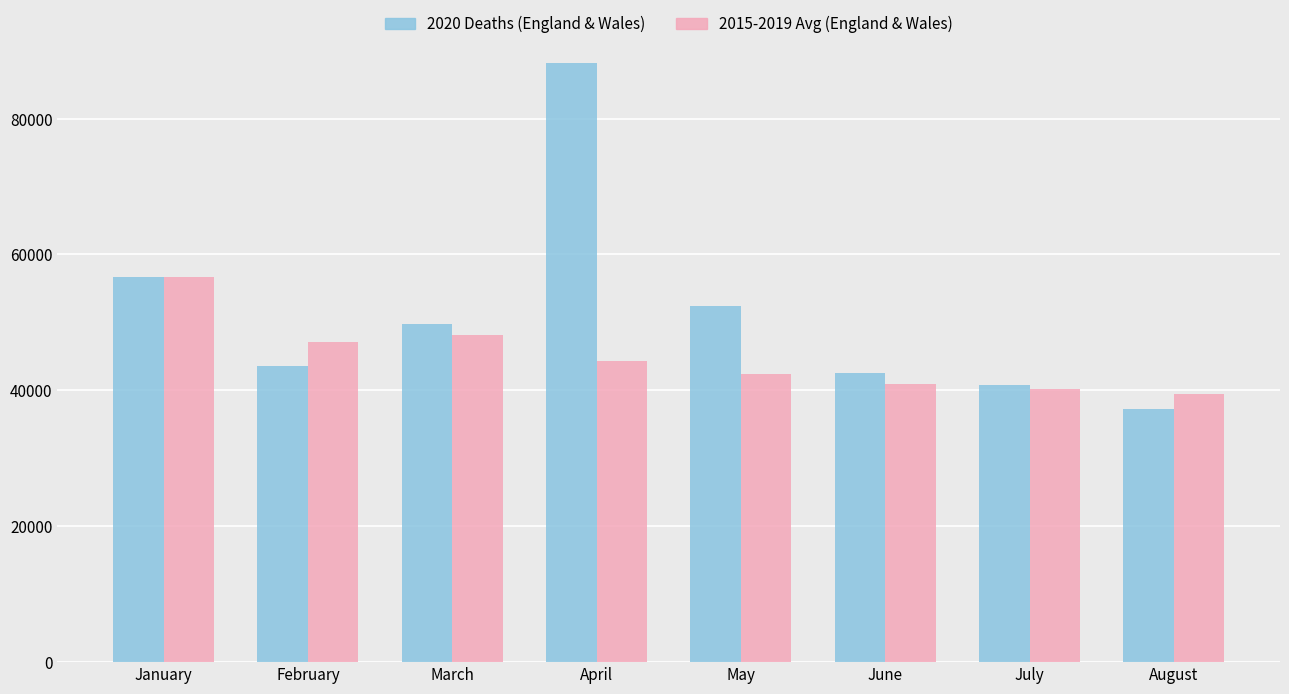

Which series changed the most between February and April?

2020 Deaths (England & Wales)